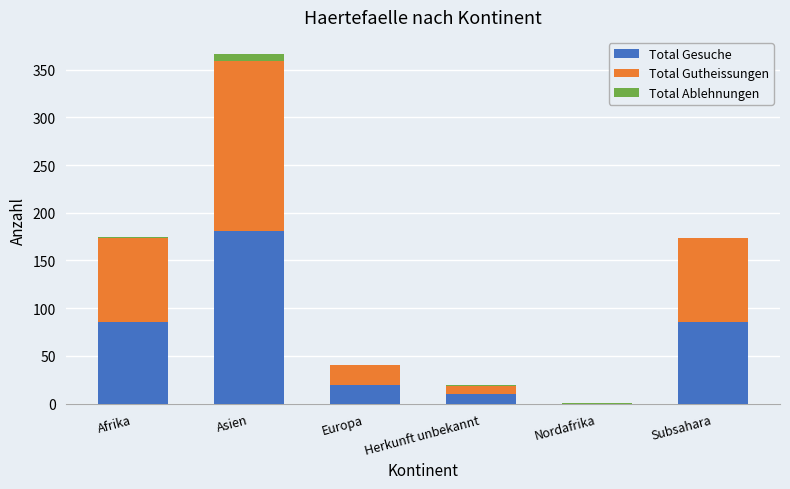

What is the total value across all series at Nordafrika?

1